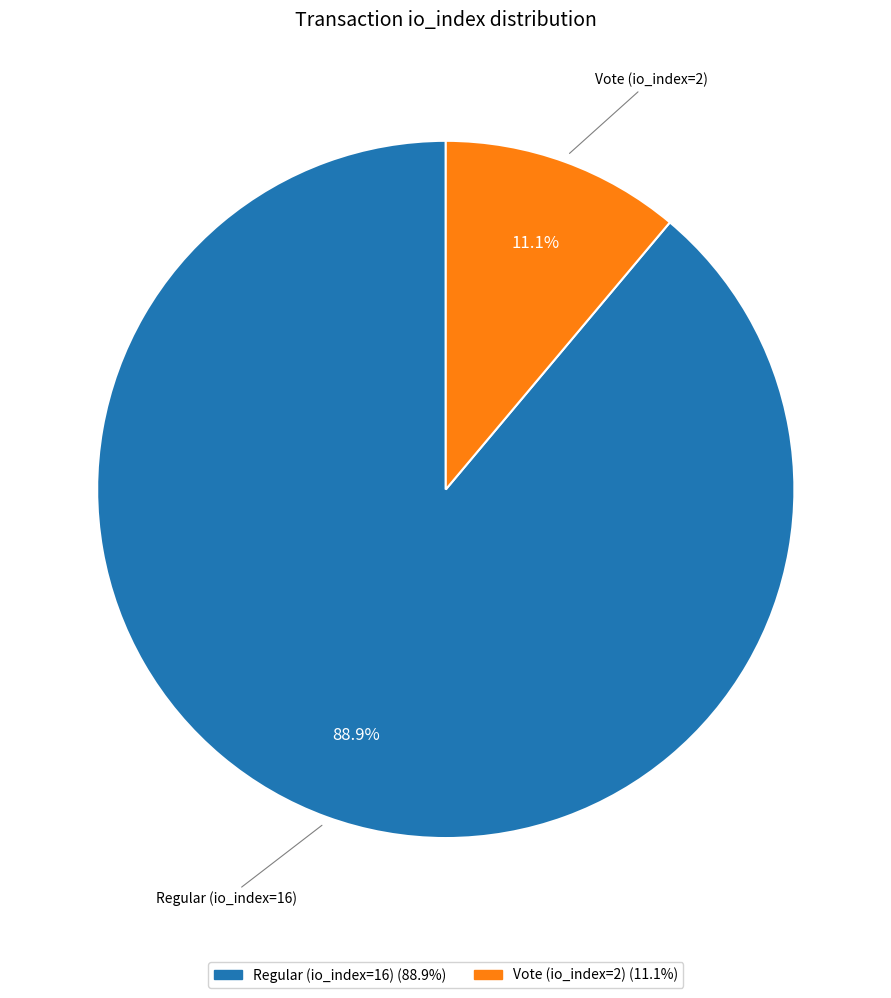

Is there a majority slice in this chart?

Yes